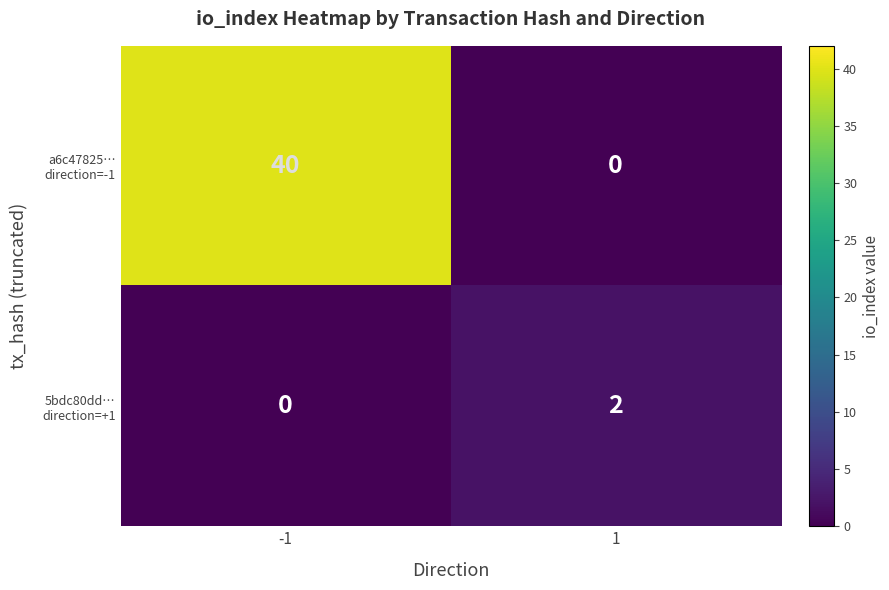

What is the spread (max minus min) of values at -1?

40